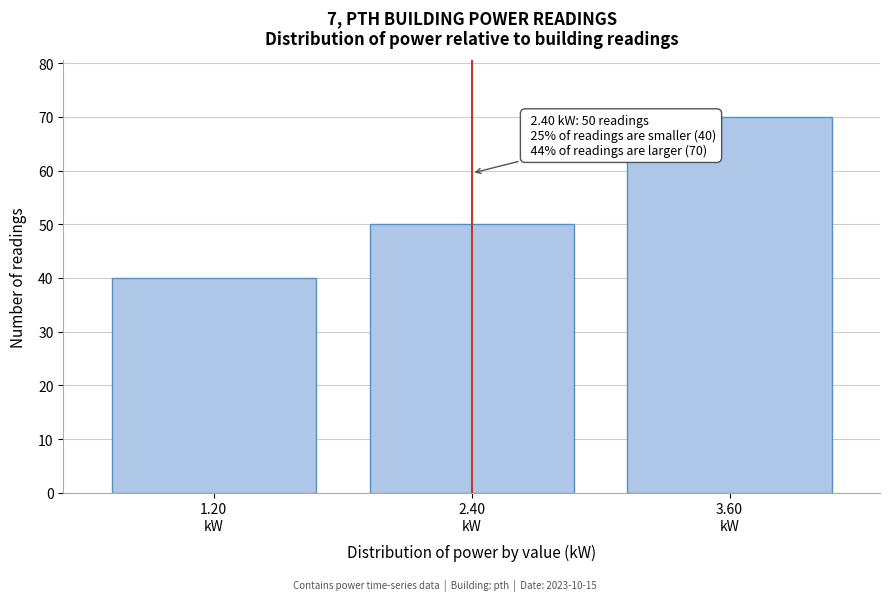

Reading left to right, list all the values displayed in this chart.

40	50	70